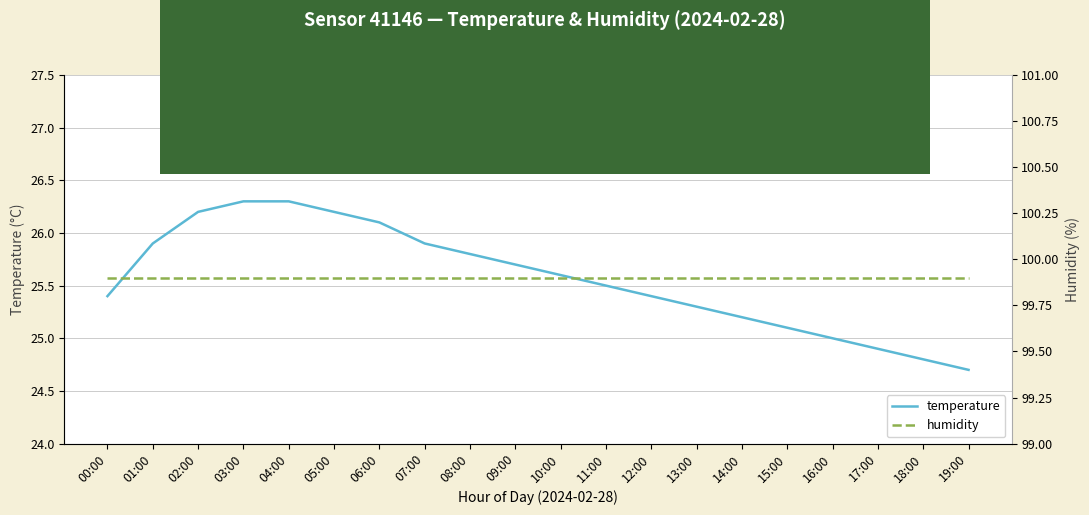

Rank the categories by humidity value from highest to lowest.

00:00, 01:00, 02:00, 03:00, 04:00, 05:00, 06:00, 07:00, 08:00, 09:00, 10:00, 11:00, 12:00, 13:00, 14:00, 15:00, 16:00, 17:00, 18:00, 19:00